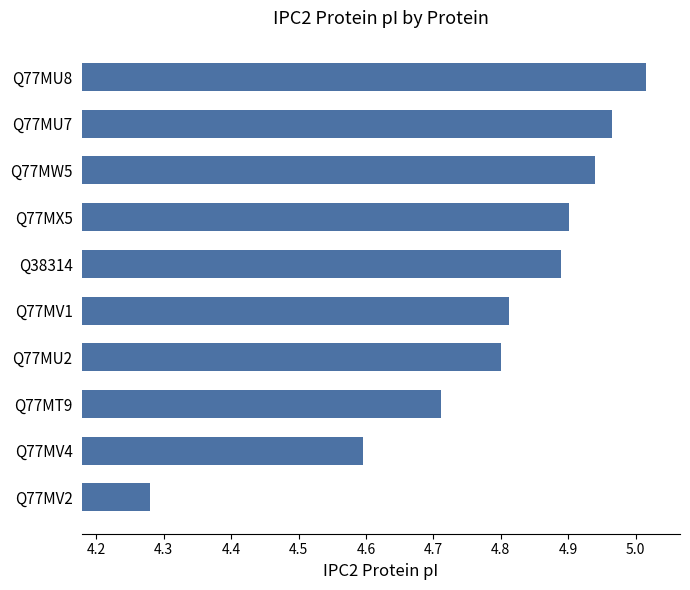

What is the difference between the second highest and minimum values?

0.7